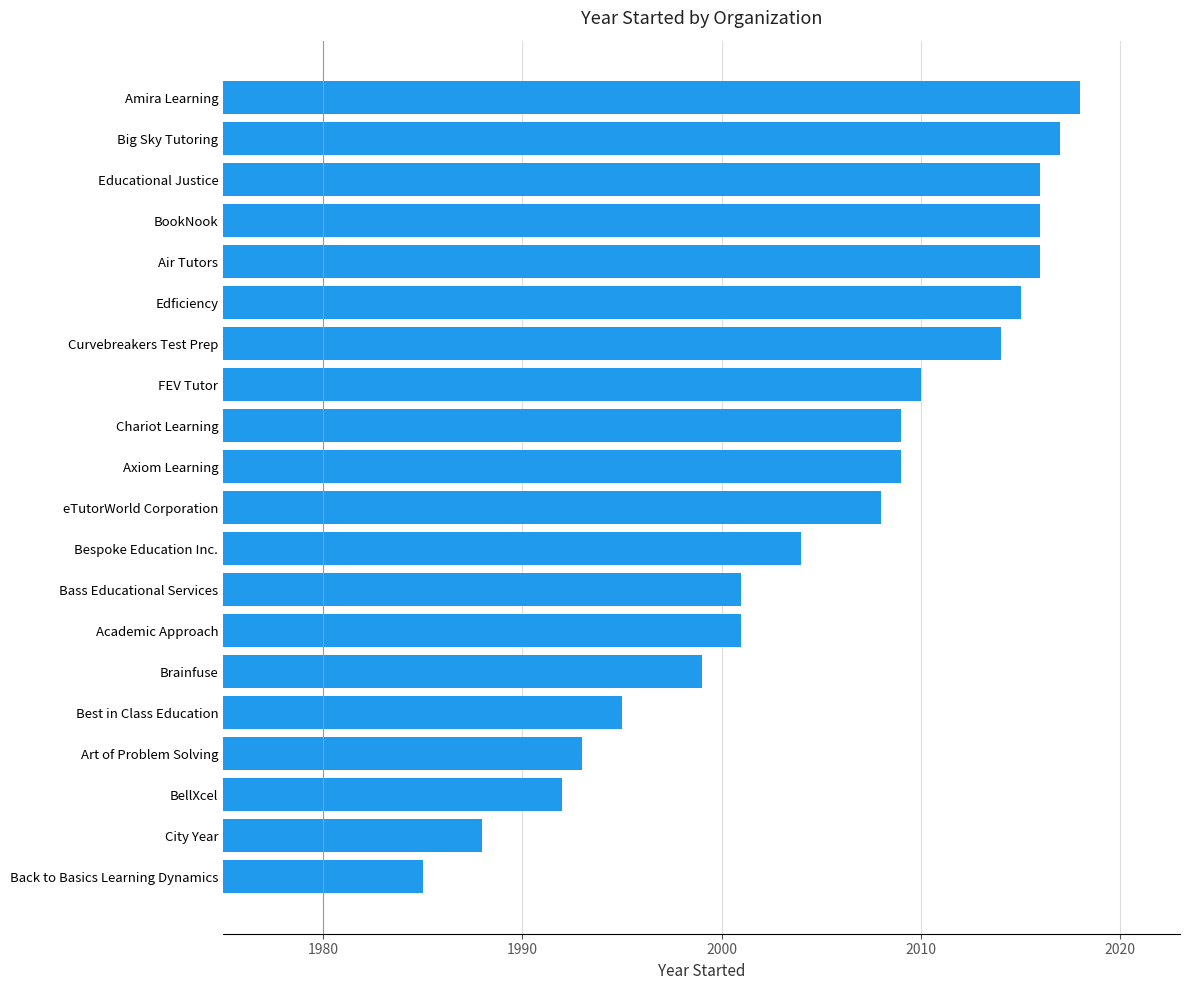

What is the difference between the maximum and second lowest values?

30